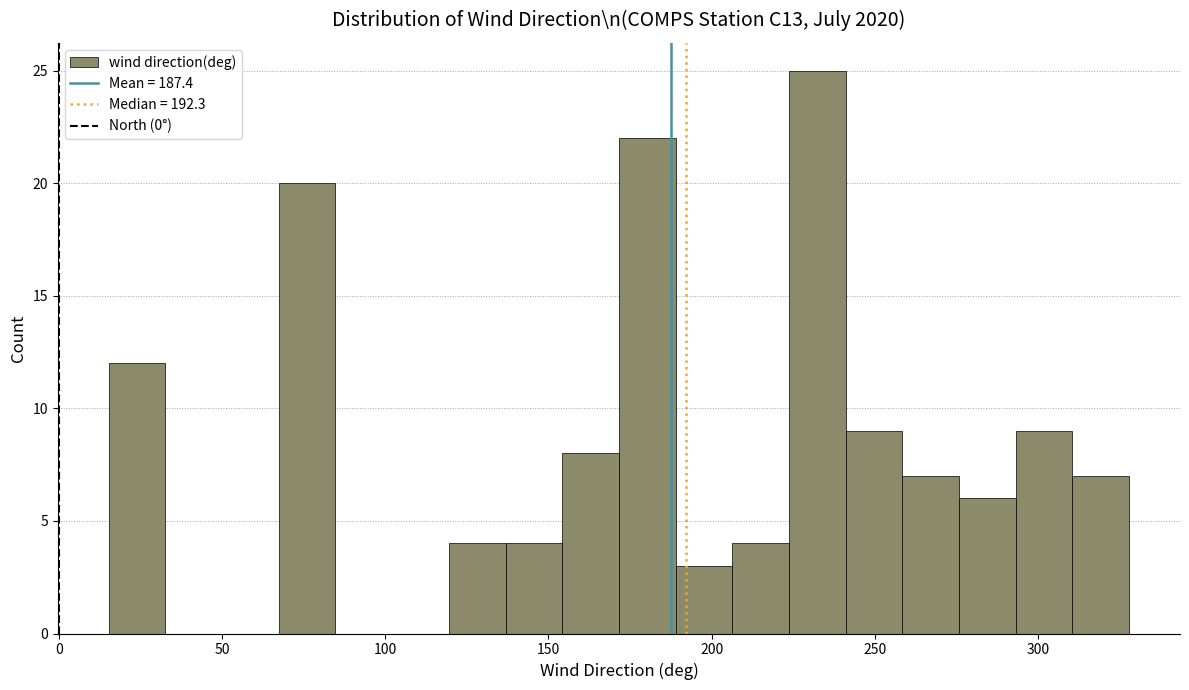

Around what value on the x-axis is the tallest bar? Give the approximate position of its centre, as read against the axis.

230